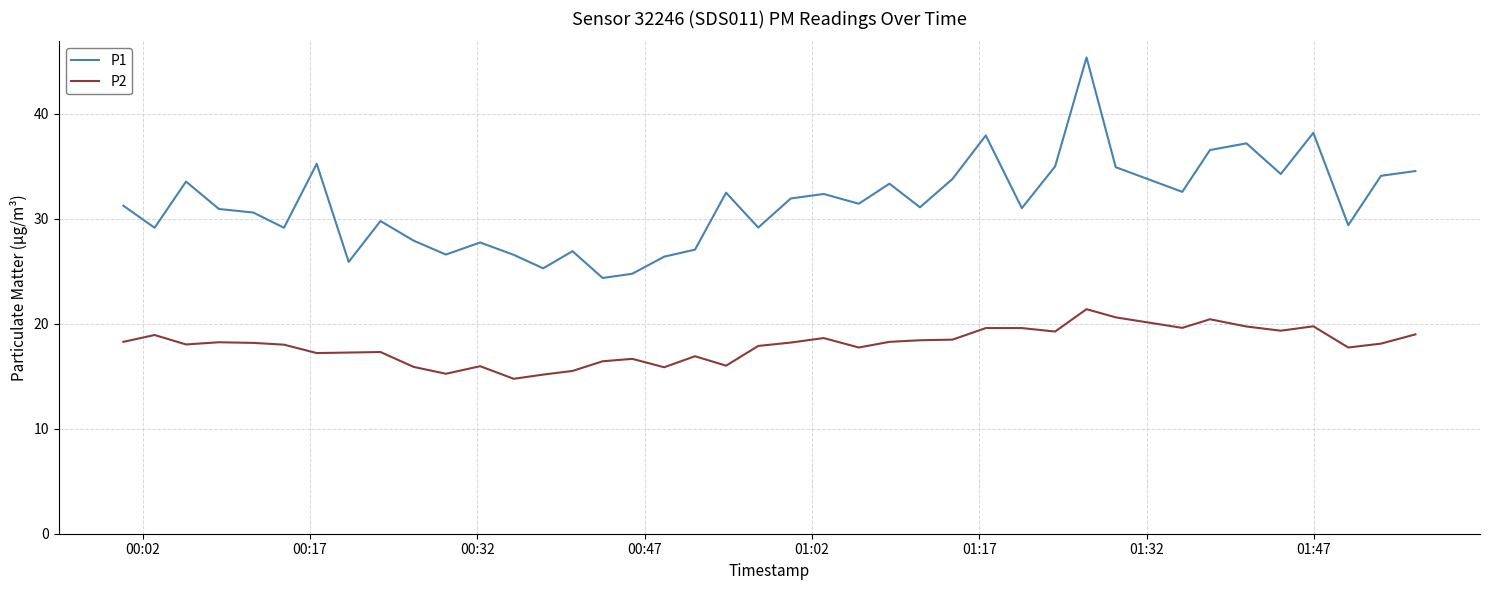

True or false: P2 has more than 2 interior local peaks.

True